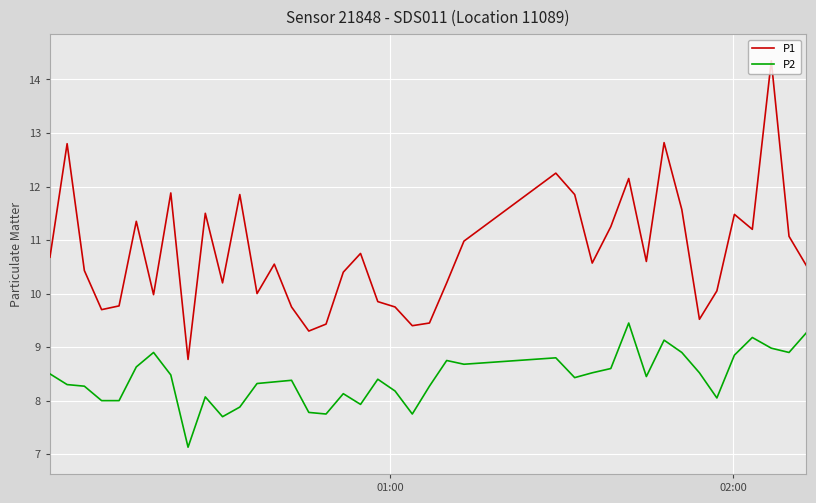

True or false: P1 has more than 0 points higher than both neighbors.

True